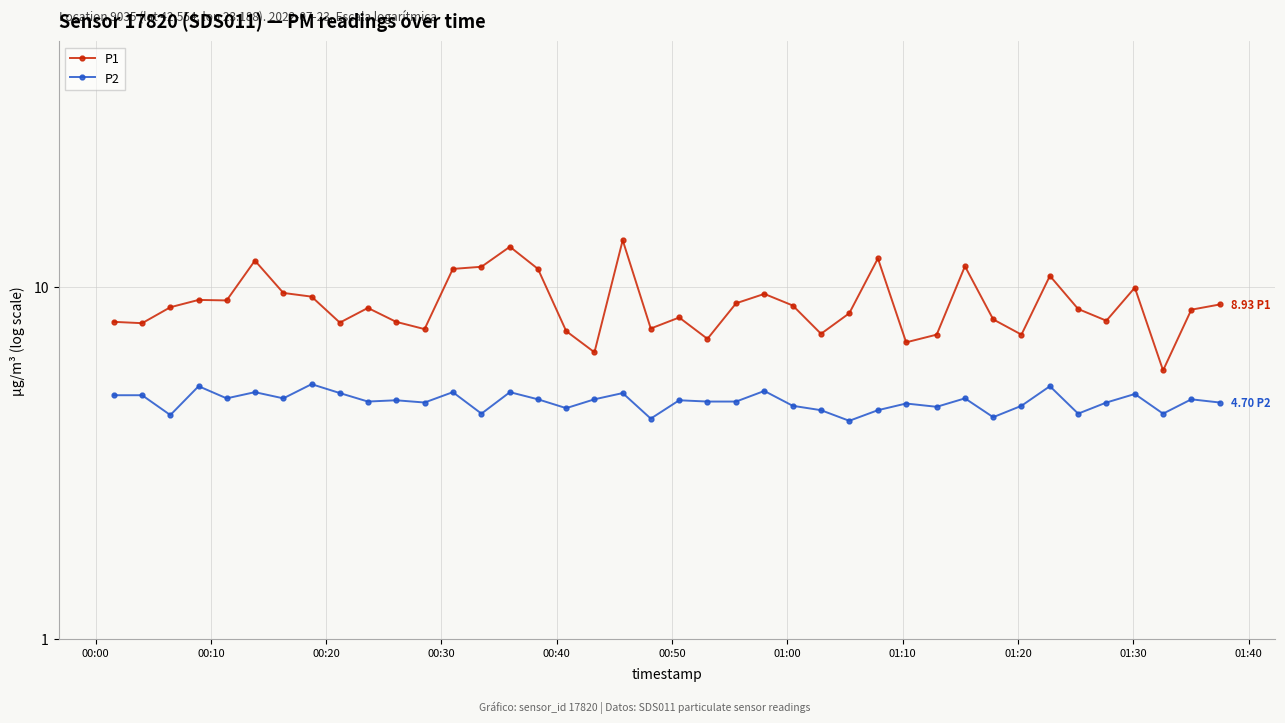

What is the lowest value of the P1 series?

5.8